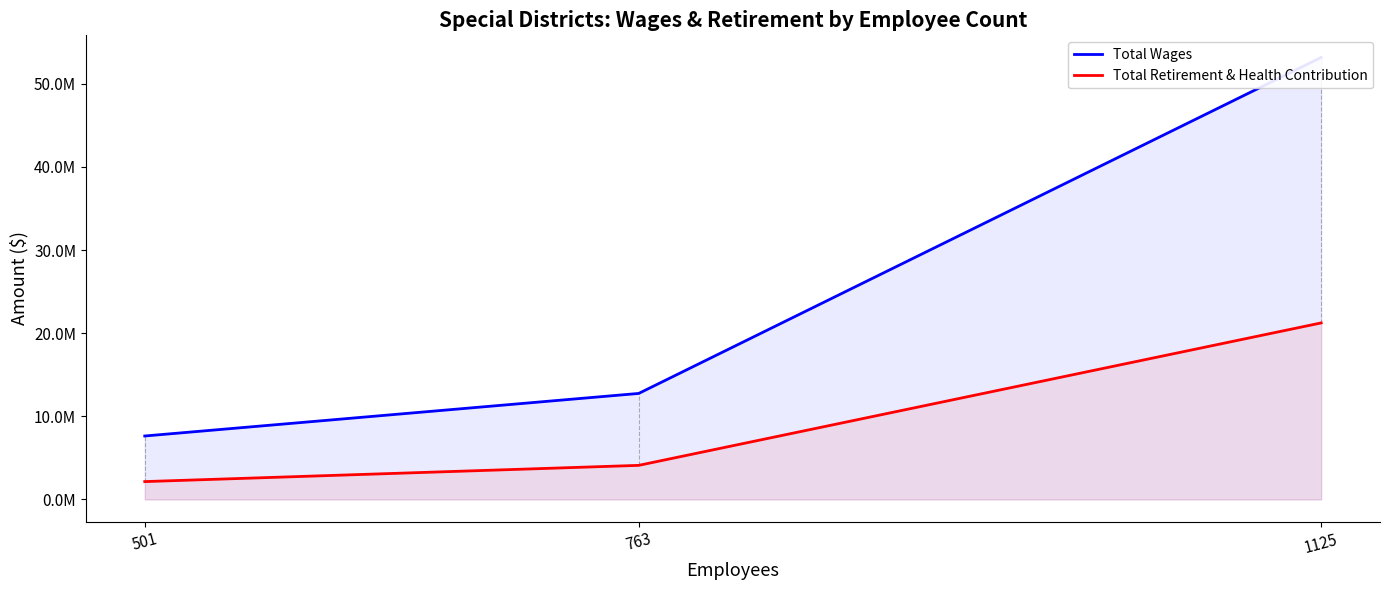

What are all the series names shown in the legend?

Total Wages, Total Retirement & Health Contribution